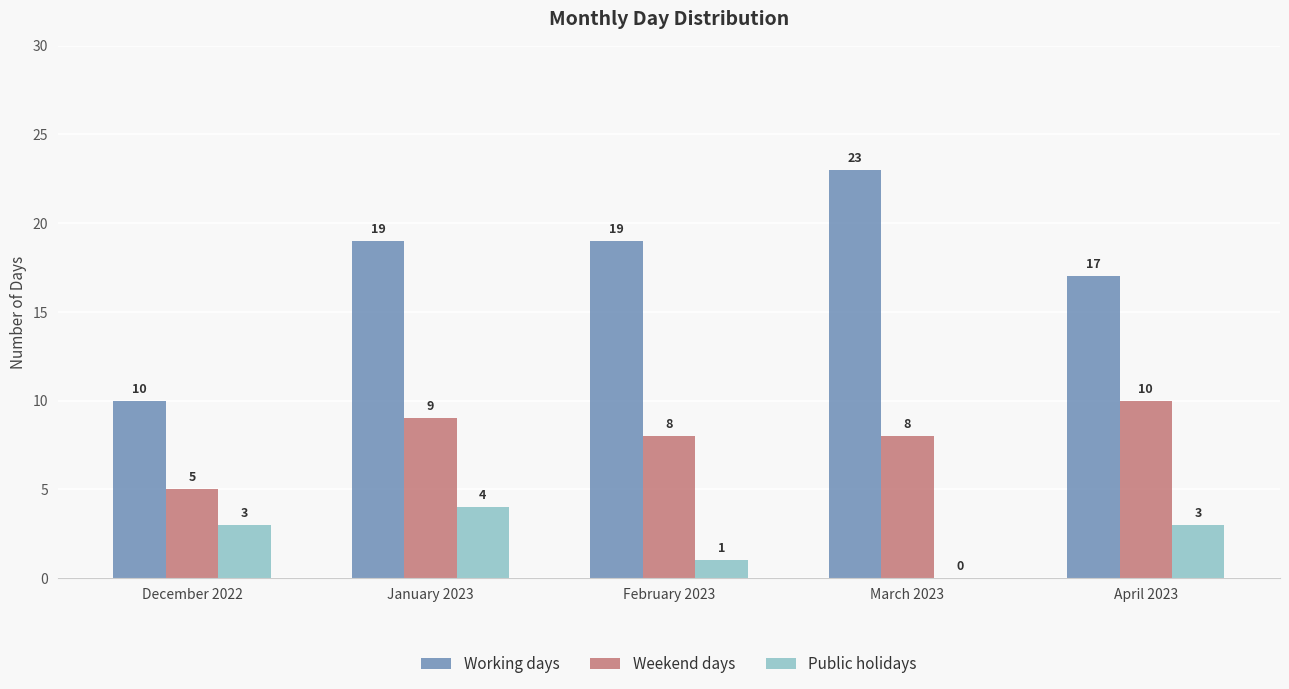

At which category is the sum across all series the highest?

January 2023